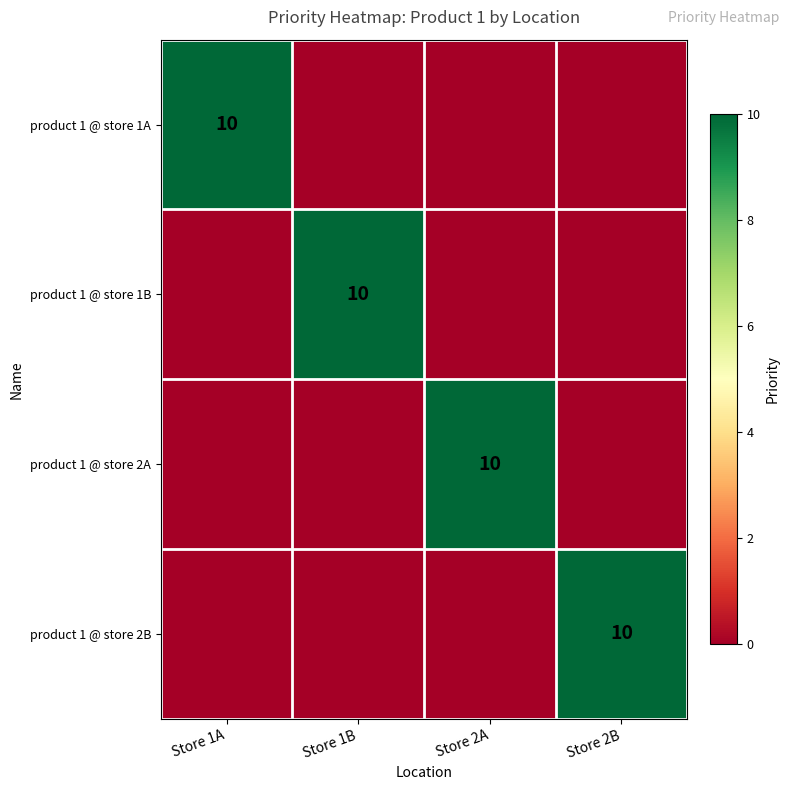

The value of product 1 @ store 2B at Store 2B is 5. True or false?

False